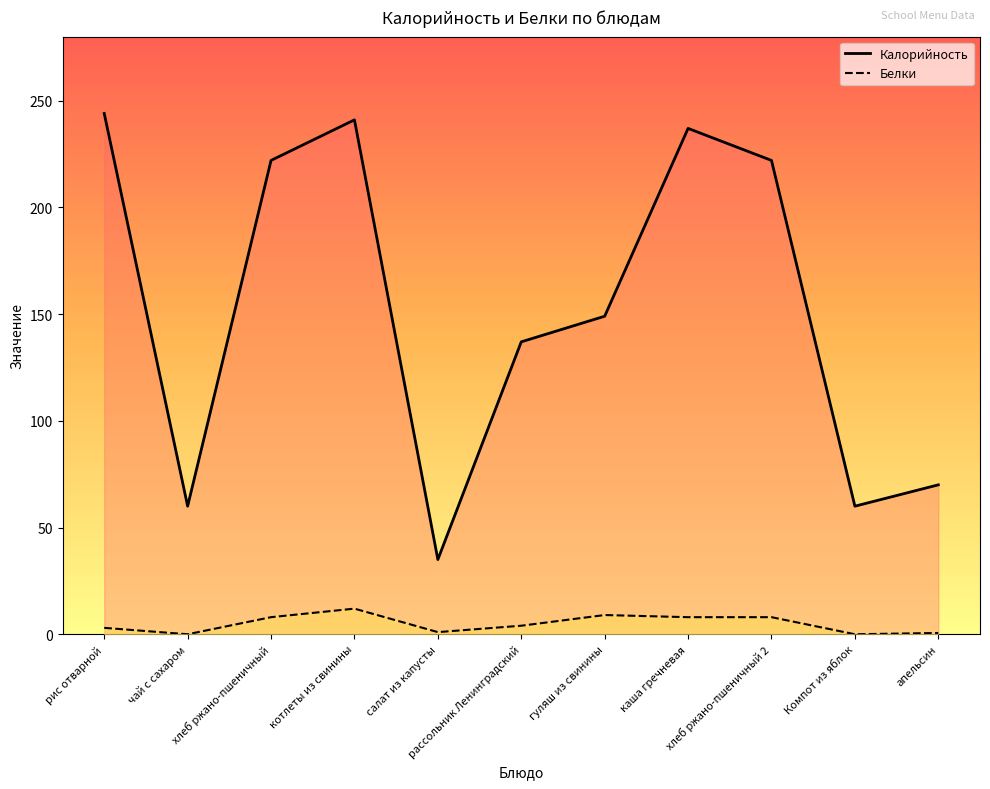

At which category is the sum across all series the highest?

котлеты из свинины